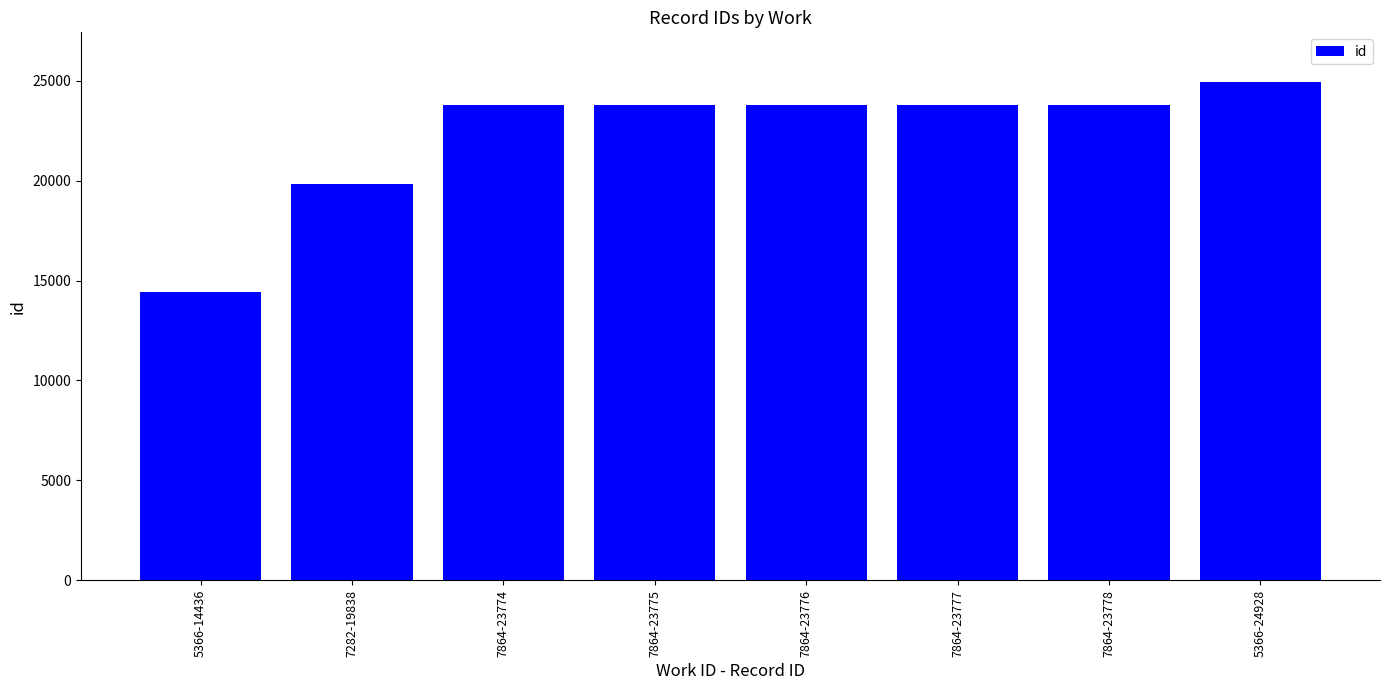

What is the approximate value at 7864-23778?

23778